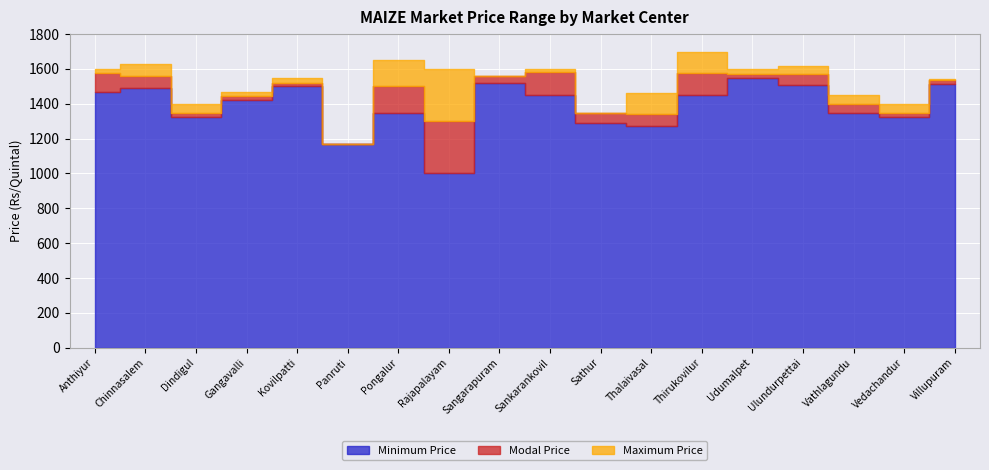

True or false: Modal Price has a value of 1350 at Dindigul.

True